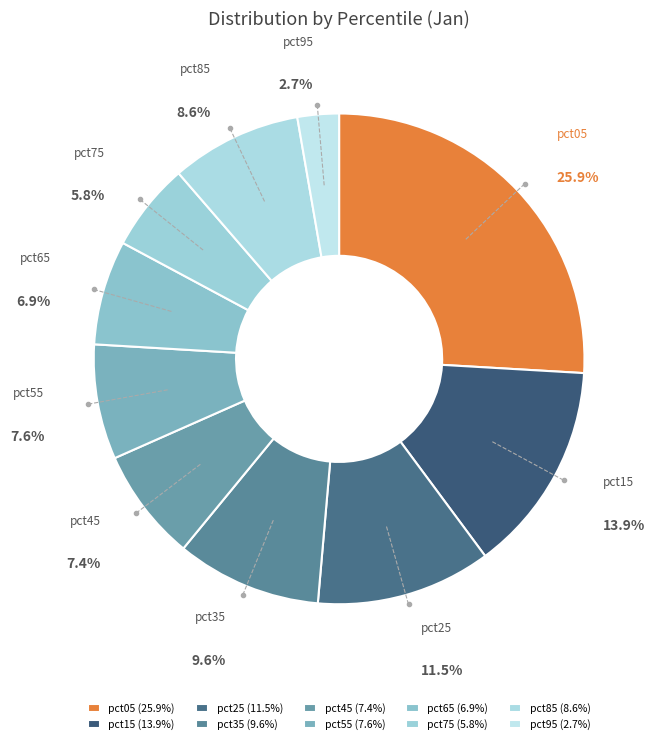

Is there a majority slice in this chart?

No